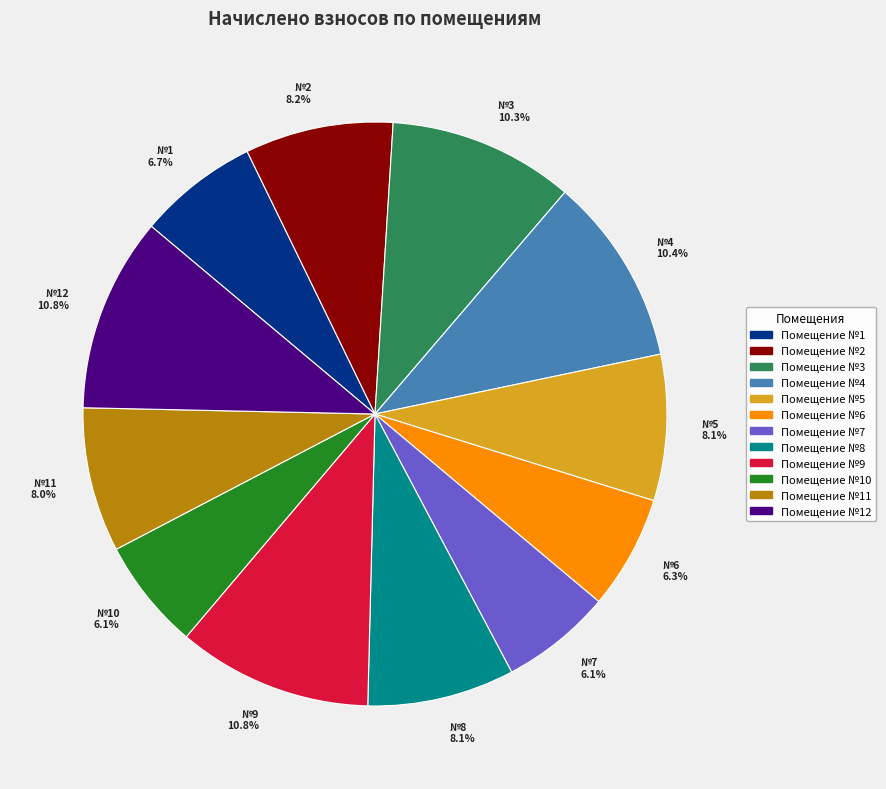

What portion of the pie excludes №7 6.1%?

93.9%